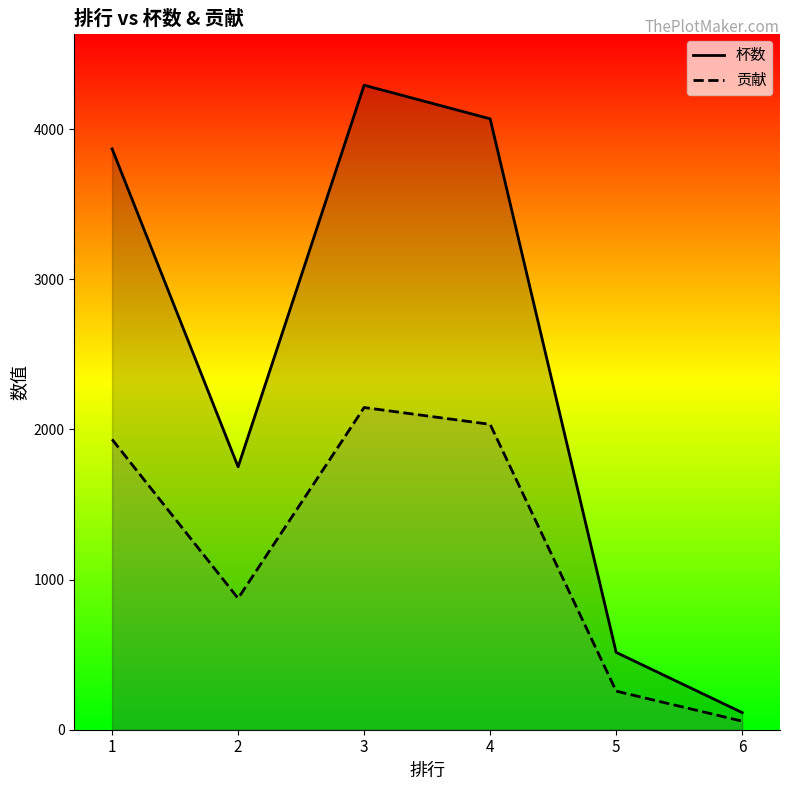

How many data points in 贡献 are above 1934?

2